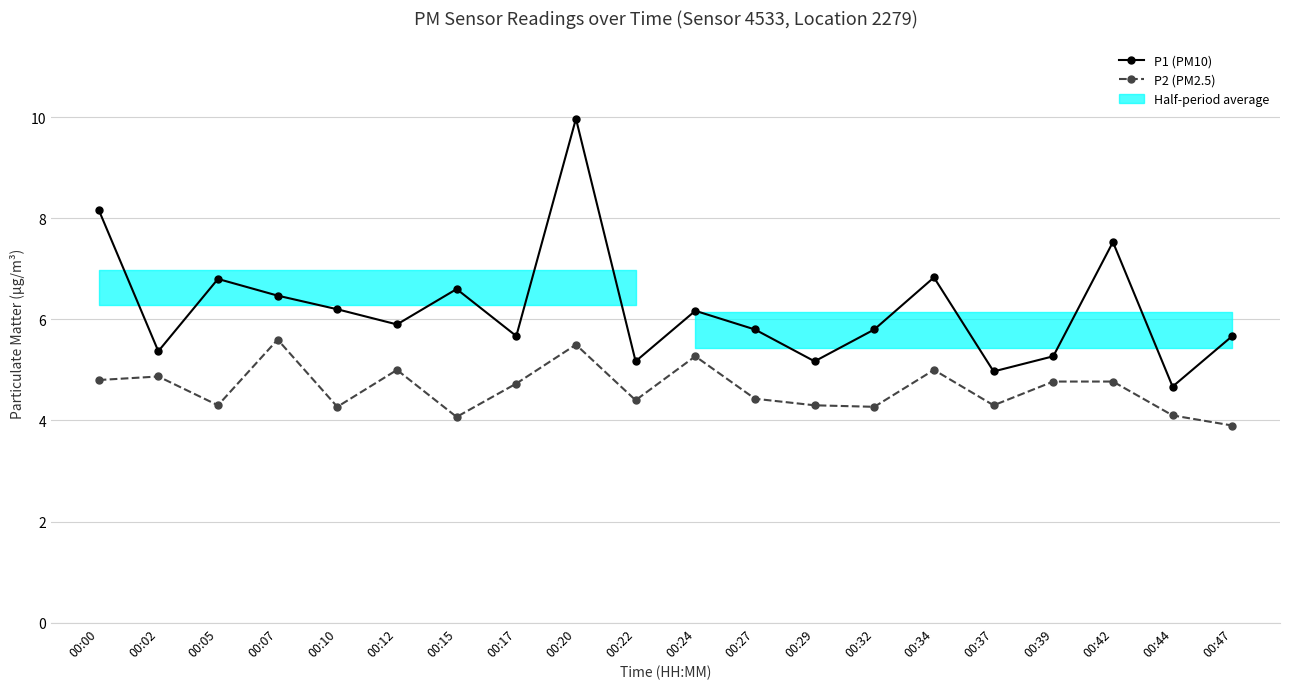

Is the value of P1 (PM10) at 00:47 greater than the value of P2 (PM2.5) at 00:20?

Yes